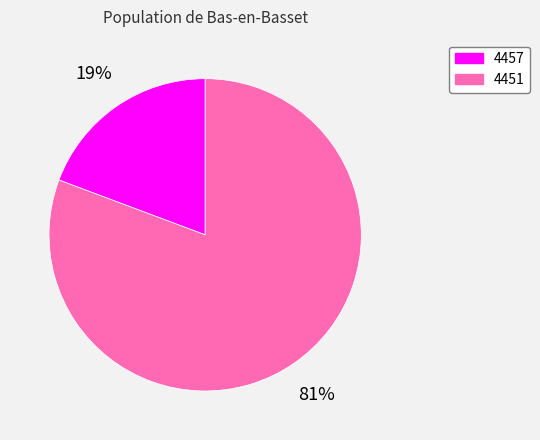

Which slice represents more than half of the pie?

4451